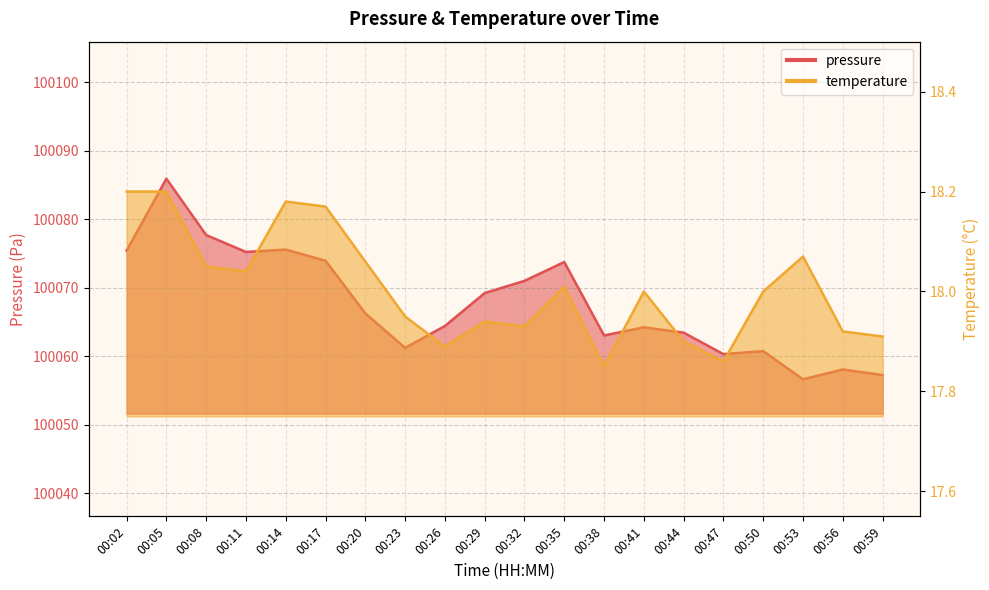

What is the value of the pressure point at the 1st from the left?

100075.4